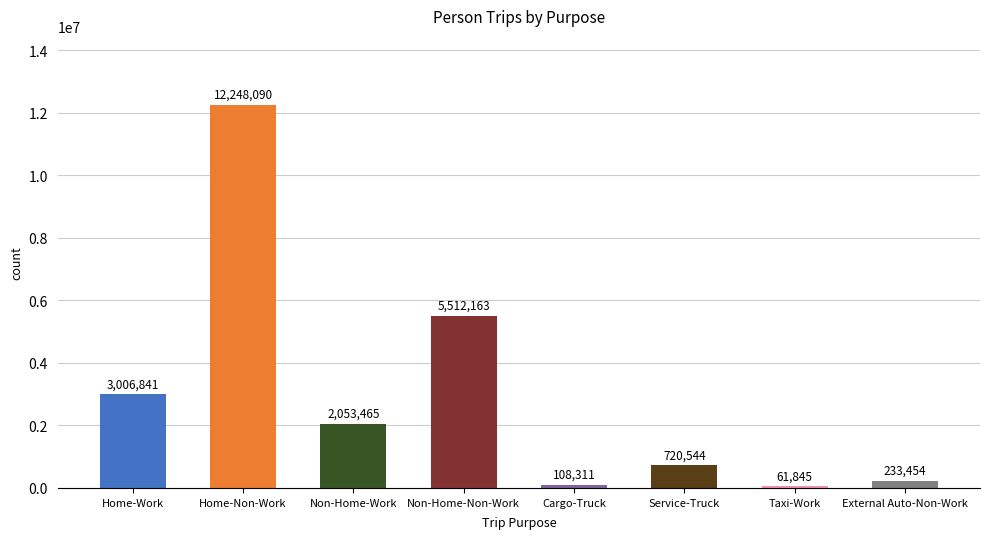

Reading right to left, extract all data points from this chart.

233454	61845	720544	108311	5512163	2053465	12248090	3006841